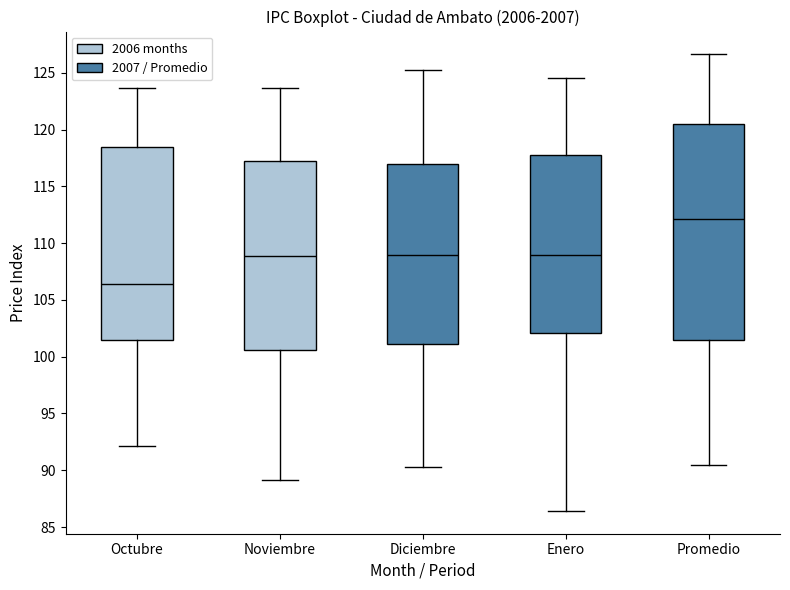

Which box has the lowest median line?

Octubre